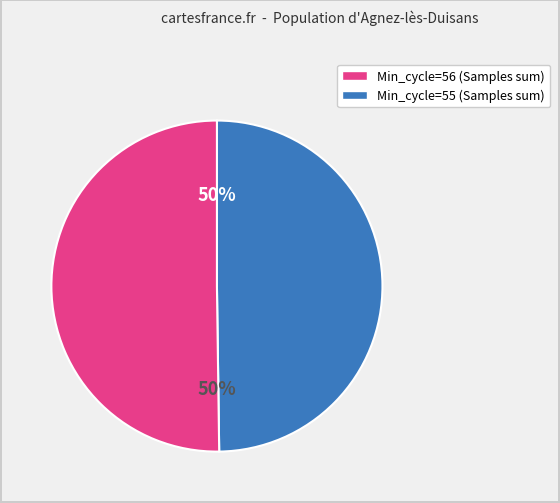

To the nearest percent, what is the average slice percentage?

50%